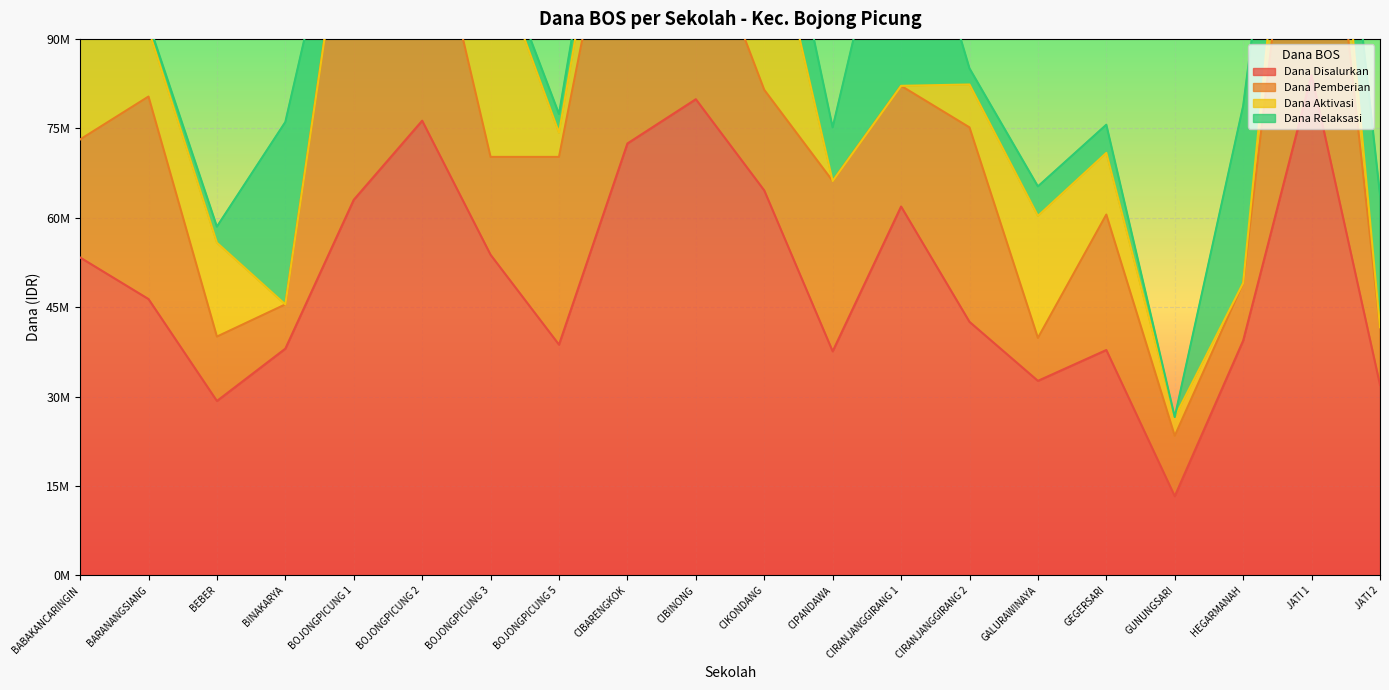

Between which two adjacent categories do Dana Relaksasi and Dana Aktivasi first intersect?

BEBER and BINAKARYA